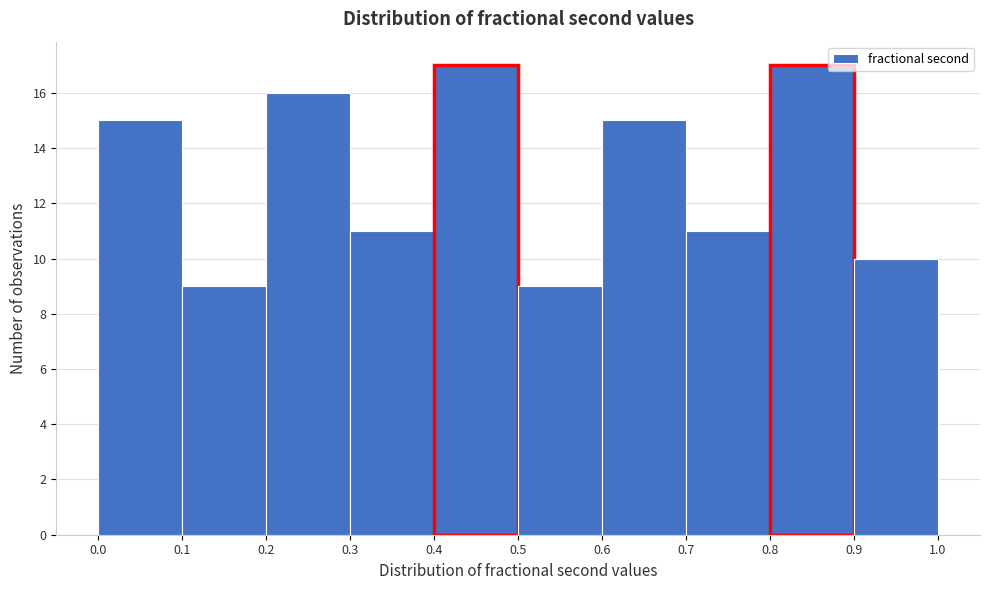

Reading left to right, transcribe this chart: for each bar, give the range it covers on the x-axis and its height. The values are not printed on the chart, so give them approximately, as read against the axis.

0.0 to 0.1: 15
0.1 to 0.2: 9
0.2 to 0.3: 16
0.3 to 0.4: 11
0.4 to 0.5: 17
0.5 to 0.6: 9
0.6 to 0.7: 15
0.7 to 0.8: 11
0.8 to 0.9: 17
0.9 to 1.0: 10